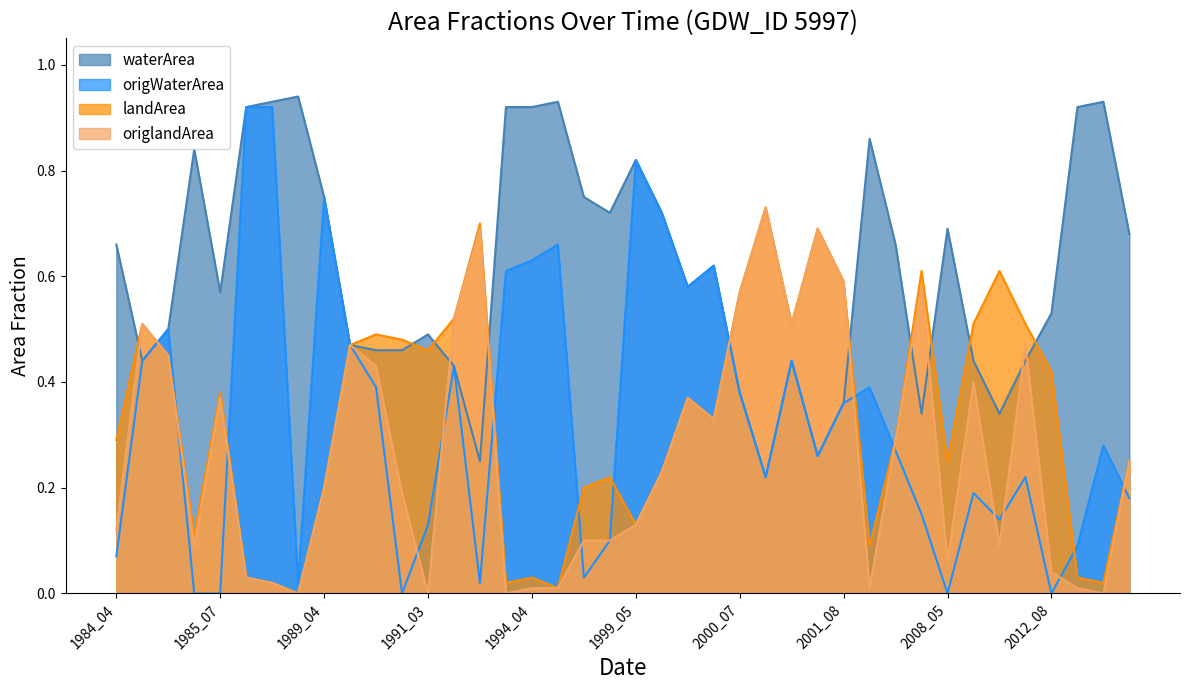

After their last crossing, which series has the higher values: origWaterArea or origlandArea?

origlandArea